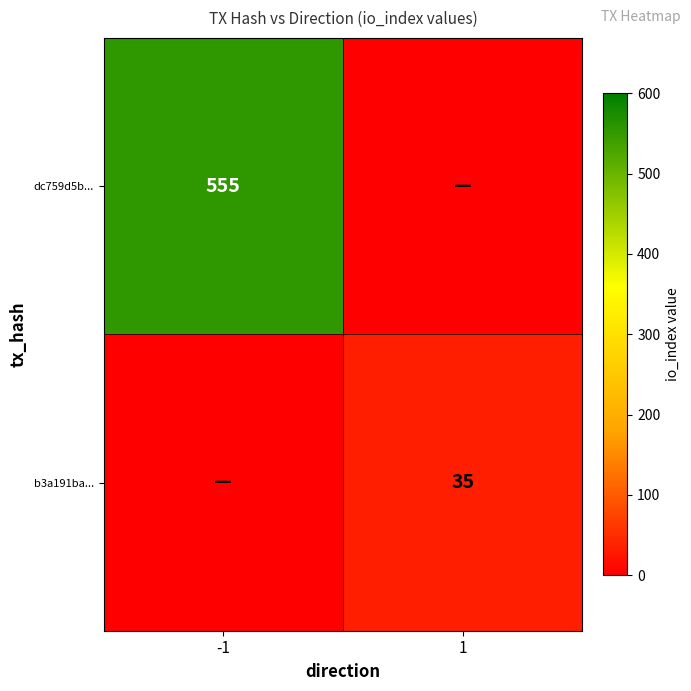

At which category is the sum across all series the highest?

-1